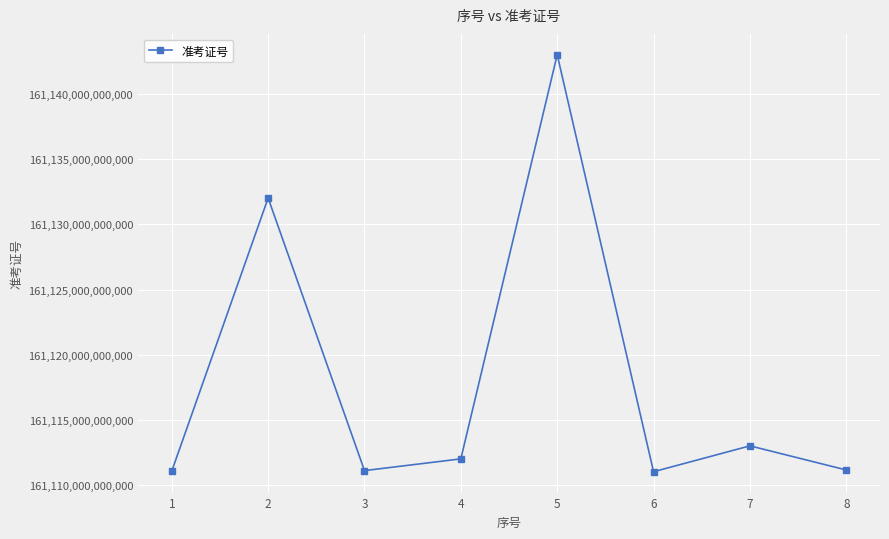

How many points are lower than both their immediate neighbors (excluding endpoints)?

2